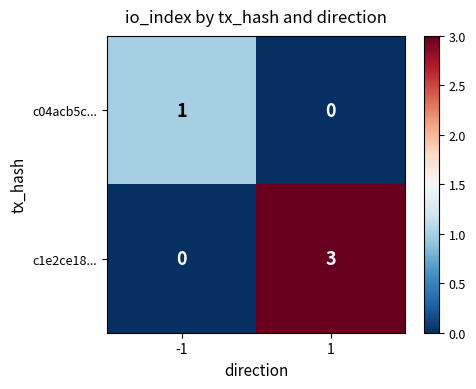

Rank the series by their maximum value, from lowest to highest.

c04acb5c..., c1e2ce18...